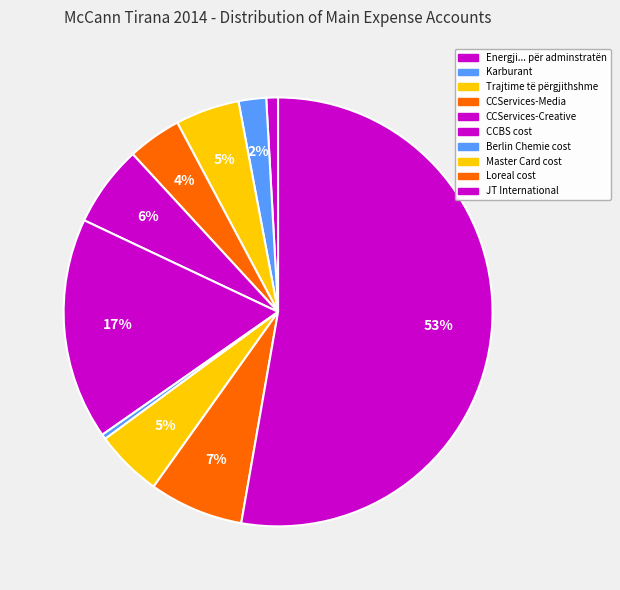

To the nearest percent, what portion does Energji... për adminstratën represent?

1%